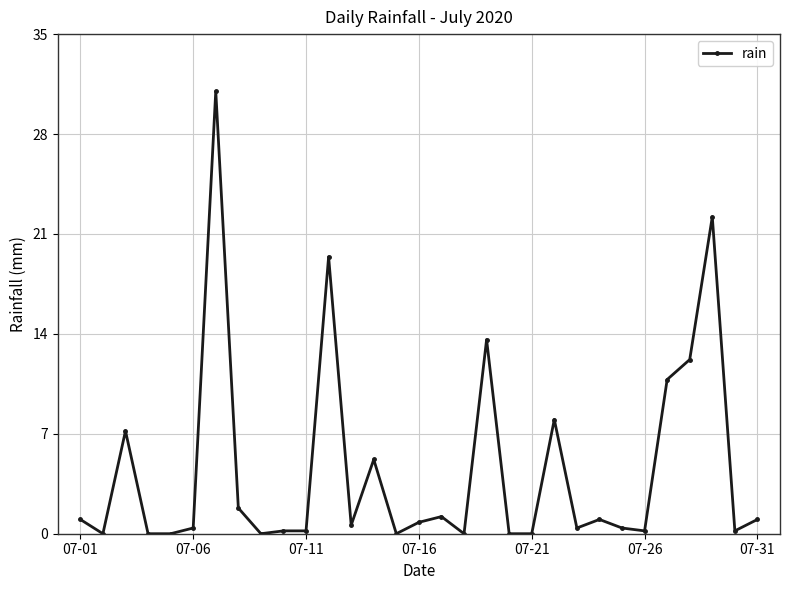

What is the value of the 31st point from the left?

1.0